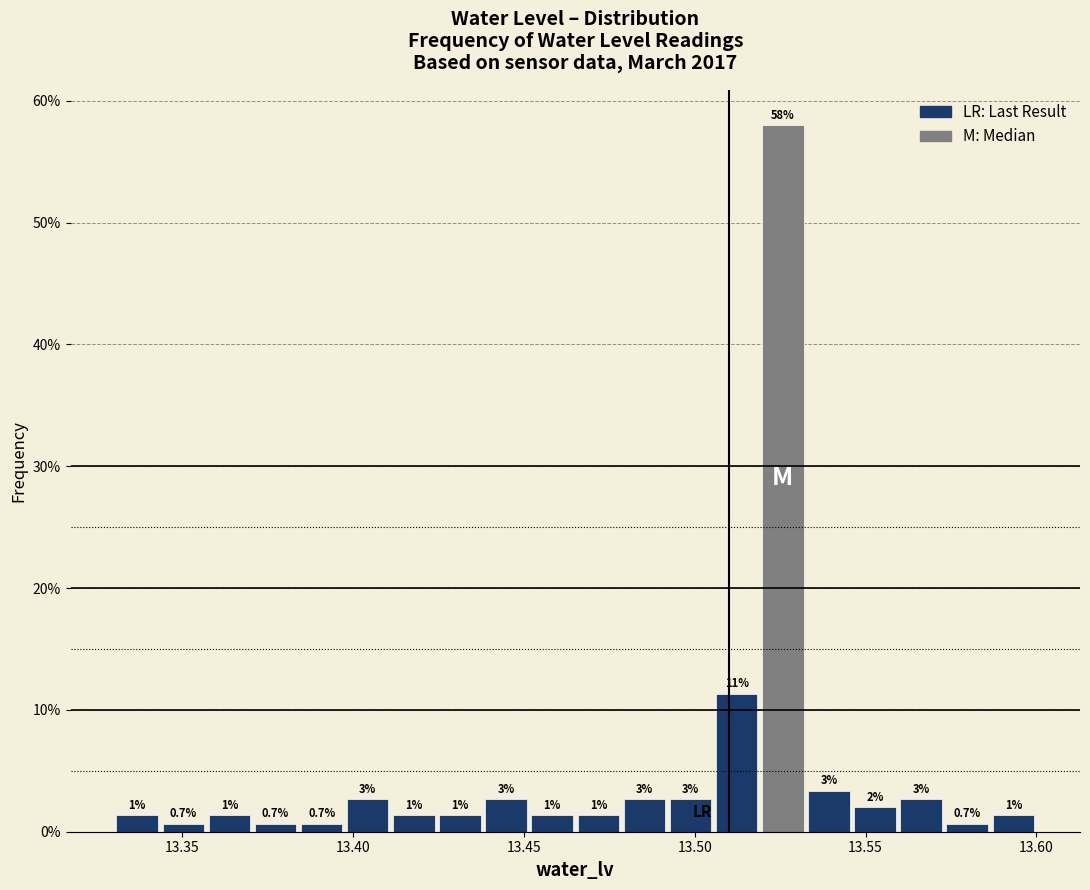

Read against the x-axis, roughly where is the centre of the tallest bar?

13.525